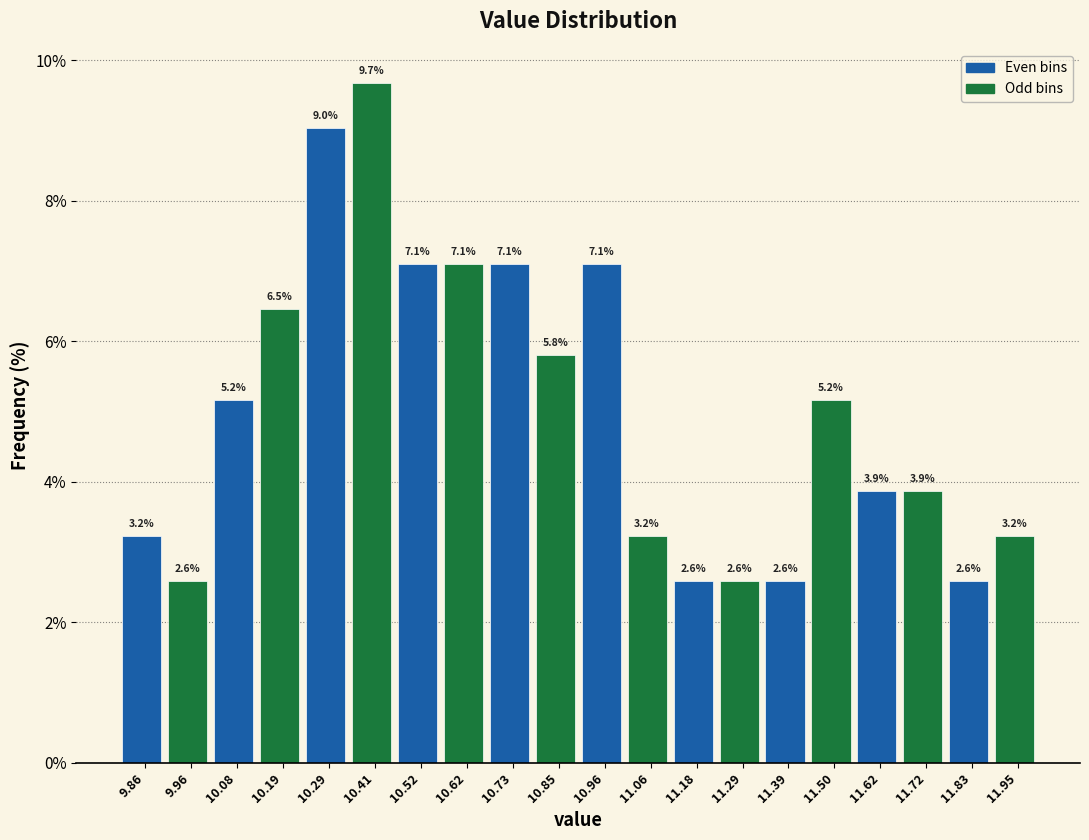

Over which range of the x-axis is the bar tallest?

10.35 to 10.46